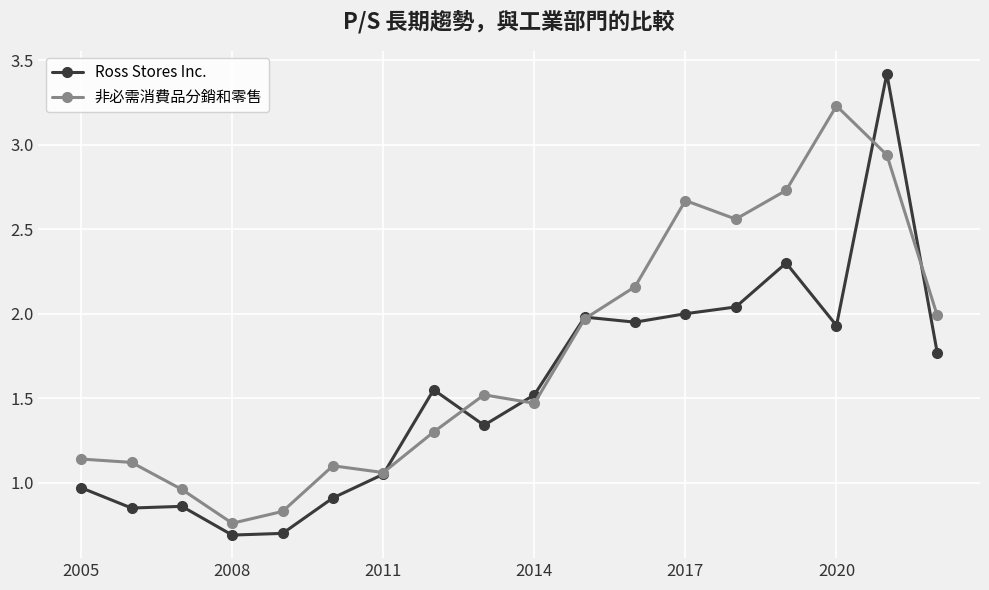

How many distinct data groups are displayed?

2